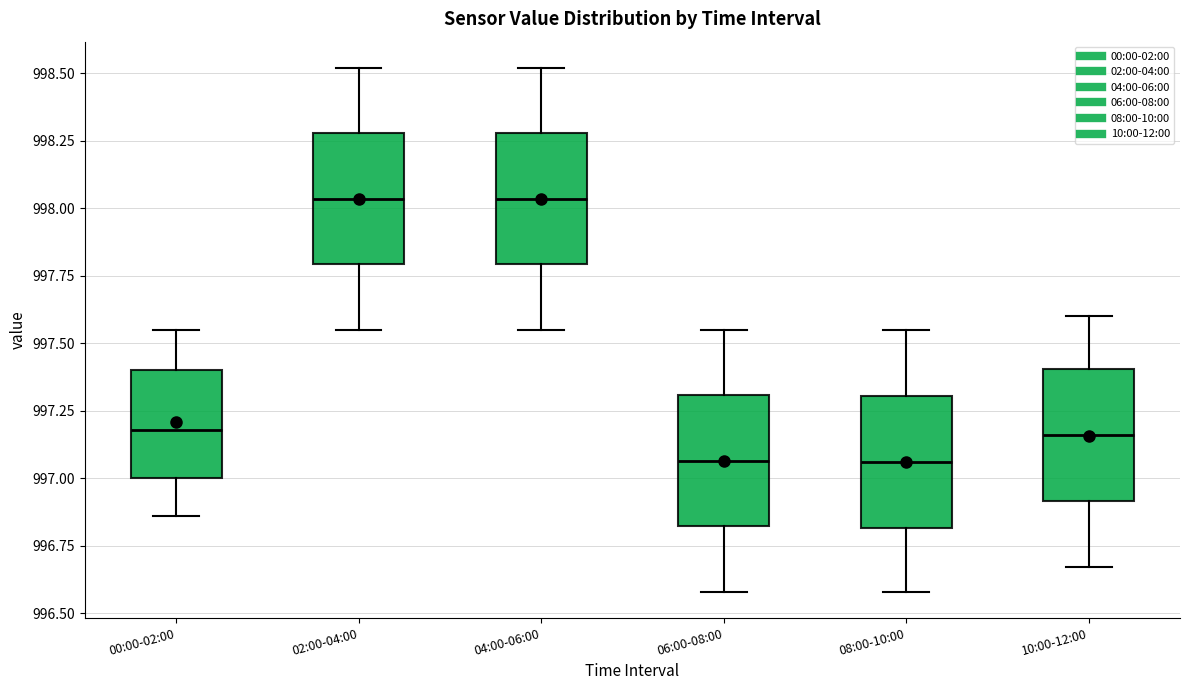

Reading left to right, read every box against the y-axis: the position of its median line, the range the box covers, and the ends of its whiskers. The values are not printed on the chart, so give them approximately, as read against the axis.

00:00-02:00: median 997.20, box 997.00 to 997.40, whiskers 996.85 to 997.55
02:00-04:00: median 998.05, box 997.80 to 998.30, whiskers 997.55 to 998.50
04:00-06:00: median 998.05, box 997.80 to 998.30, whiskers 997.55 to 998.50
06:00-08:00: median 997.05, box 996.80 to 997.30, whiskers 996.60 to 997.55
08:00-10:00: median 997.05, box 996.80 to 997.30, whiskers 996.60 to 997.55
10:00-12:00: median 997.15, box 996.90 to 997.40, whiskers 996.65 to 997.60